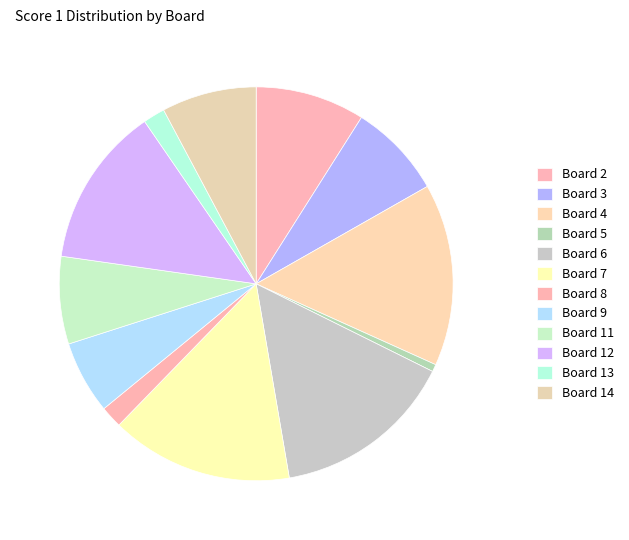

Rank the categories by value from highest to lowest.

Board 4, Board 6, Board 7, Board 12, Board 2, Board 3, Board 14, Board 11, Board 9, Board 8, Board 13, Board 5